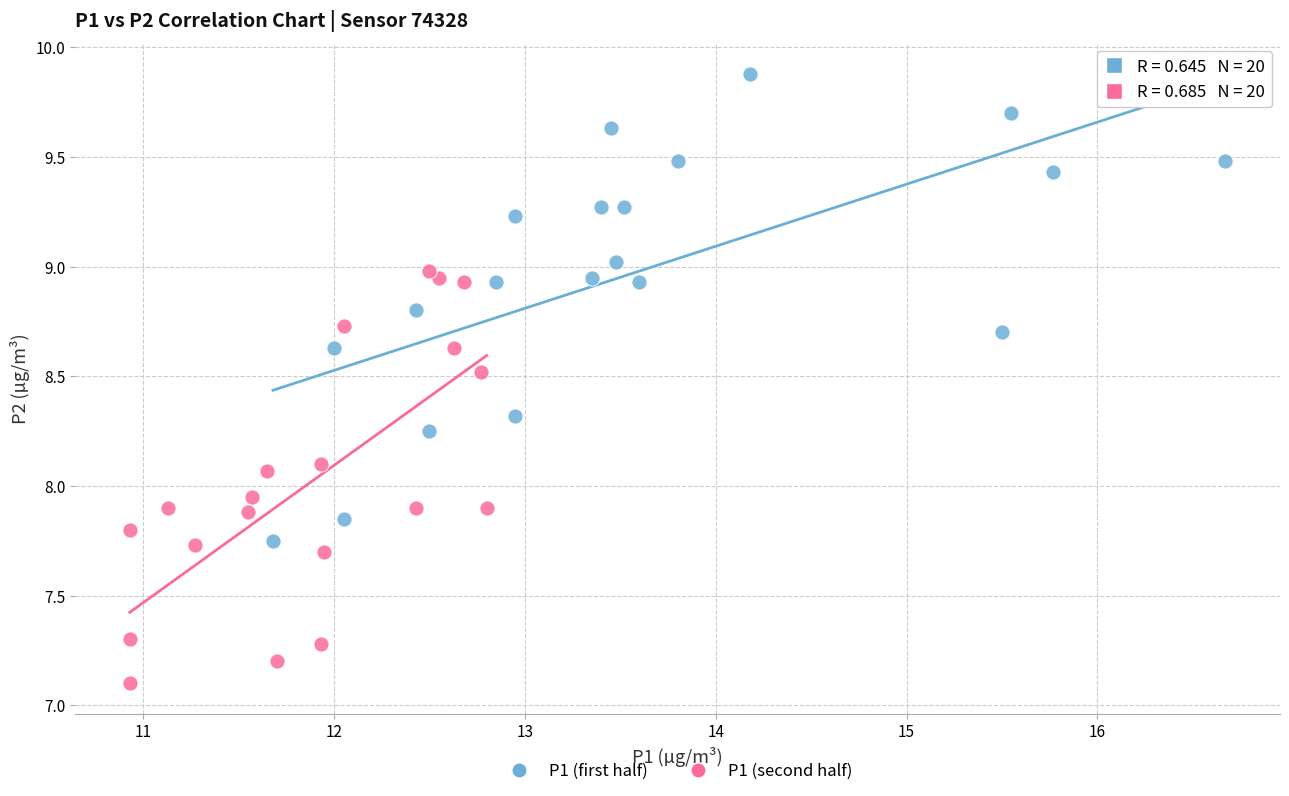

Which series has the largest Y range (max minus min)?

P1 (first half)